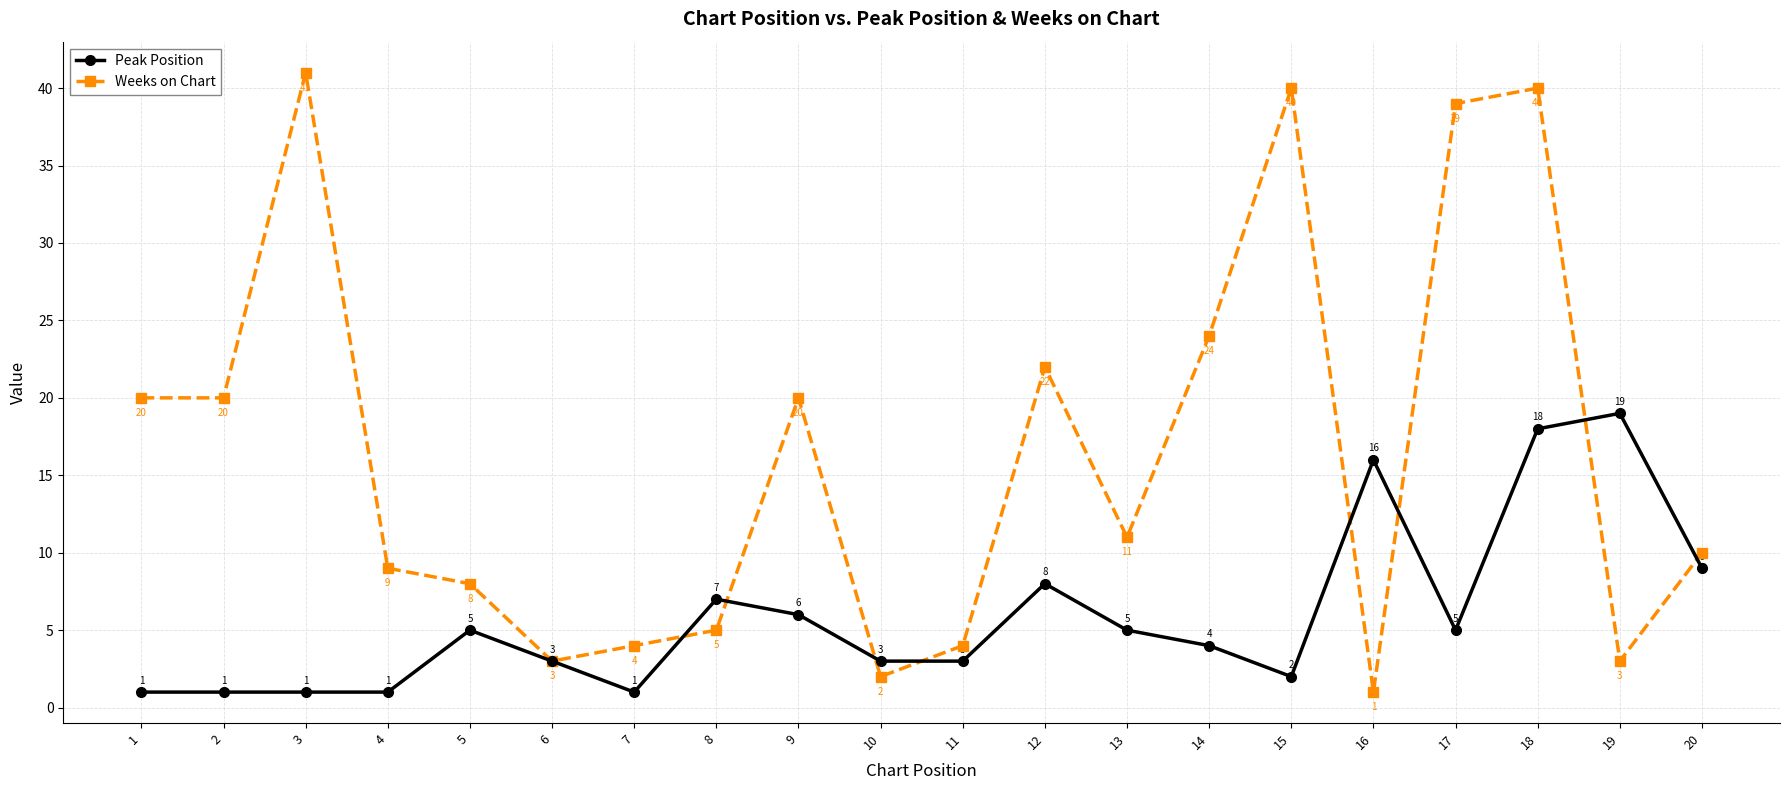

The Peak Position series shows 8 at 12. True or false?

True